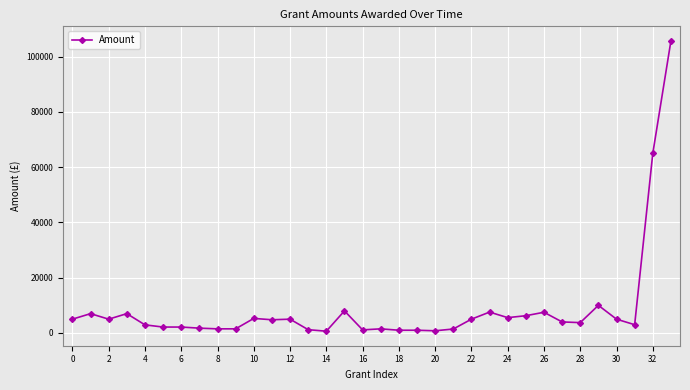

What is the minimum value shown in the chart?

646.0